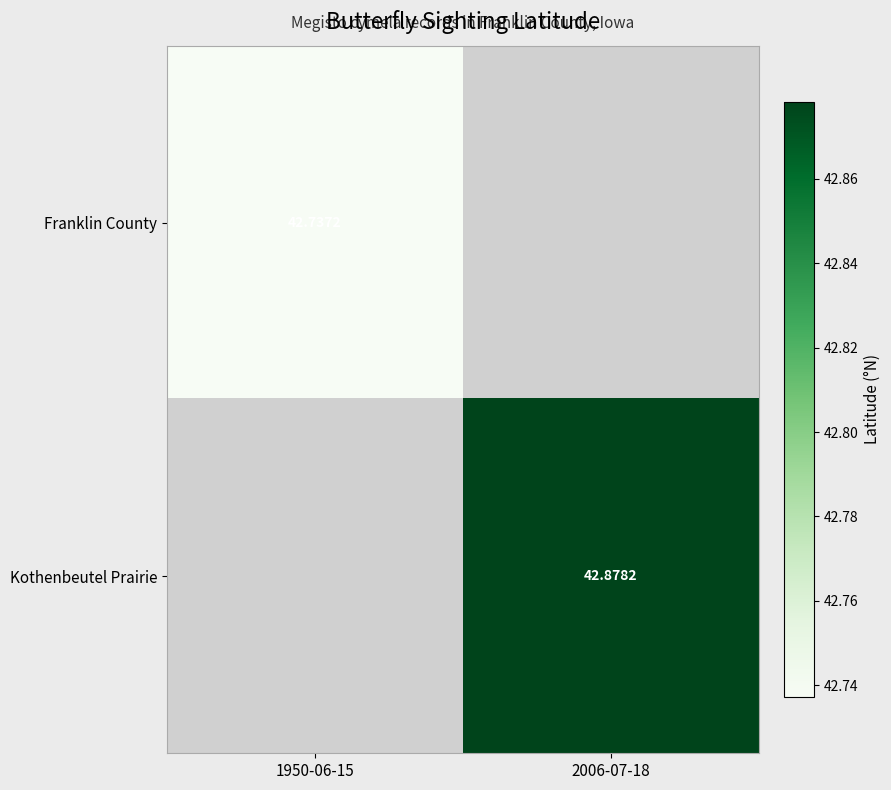

Is the value of Kothenbeutel Prairie at 2006-07-18 greater than the value of Franklin County at 1950-06-15?

Yes